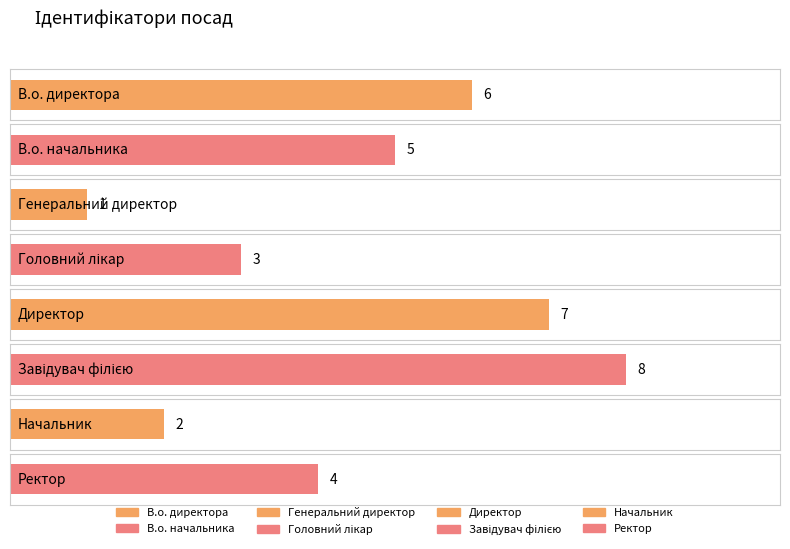

Rank the categories by value from lowest to highest.

Генеральний директор, Начальник, Головний лікар, Ректор, В.о. начальника, В.о. директора, Директор, Завідувач філією